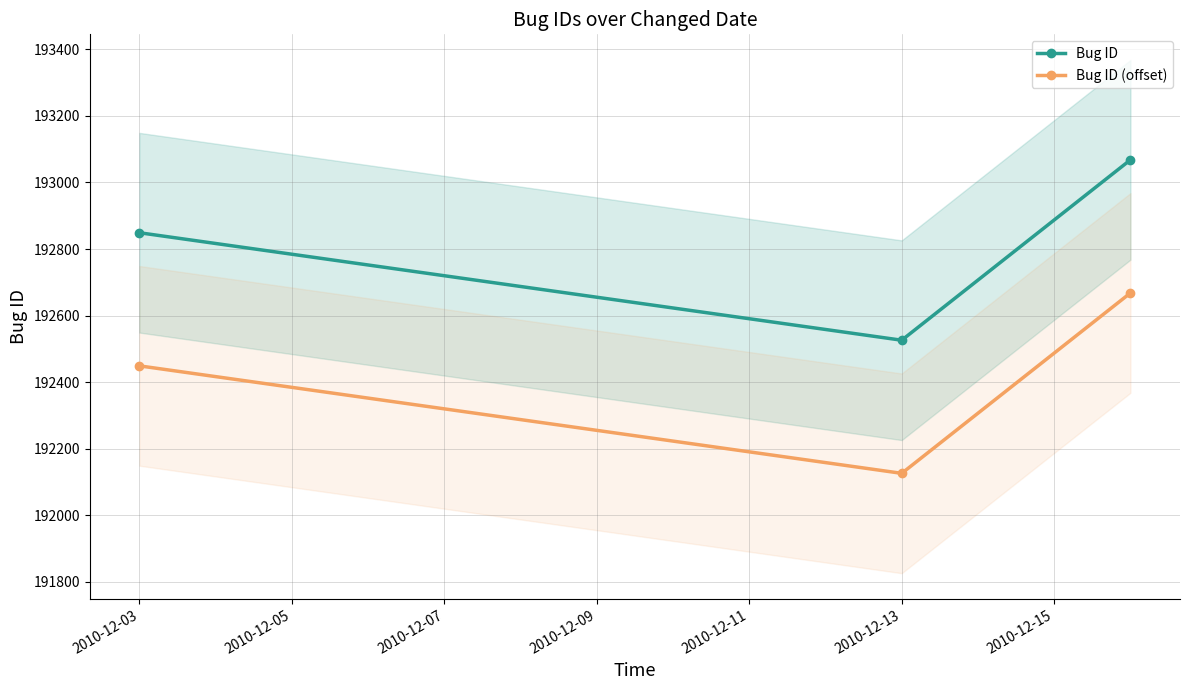

How many lines are shown in the chart?

2